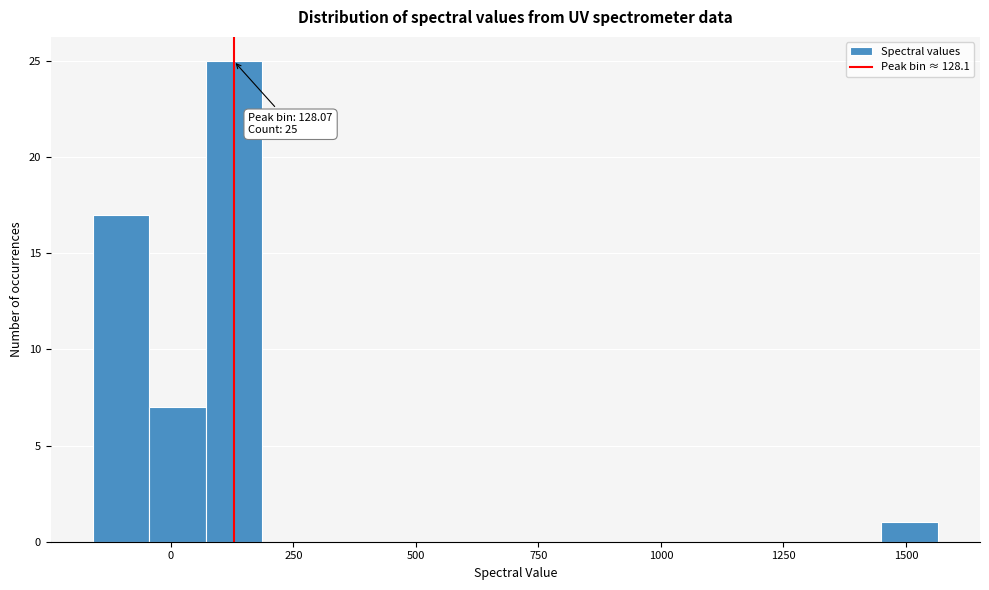

Around what value on the x-axis is the tallest bar? Give the approximate position of its centre, as read against the axis.

150